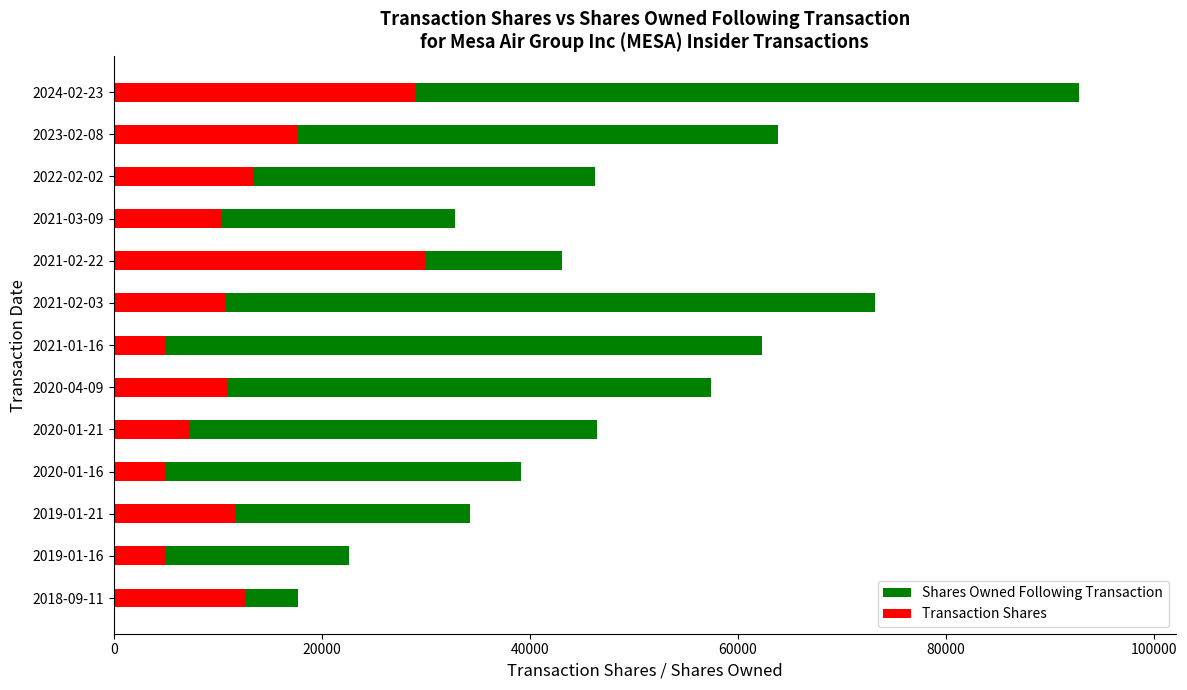

What is the greatest value displayed?

92803